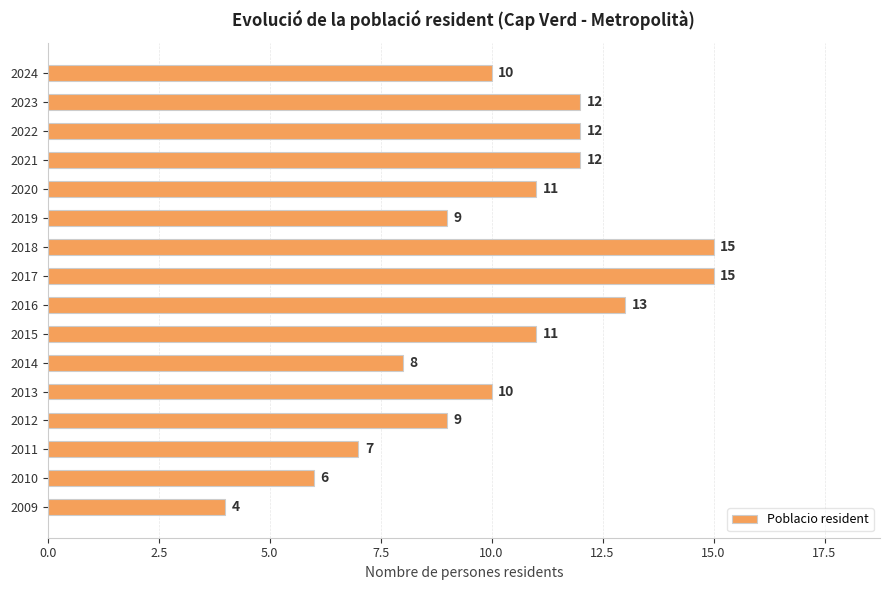

What is the smallest value displayed?

4